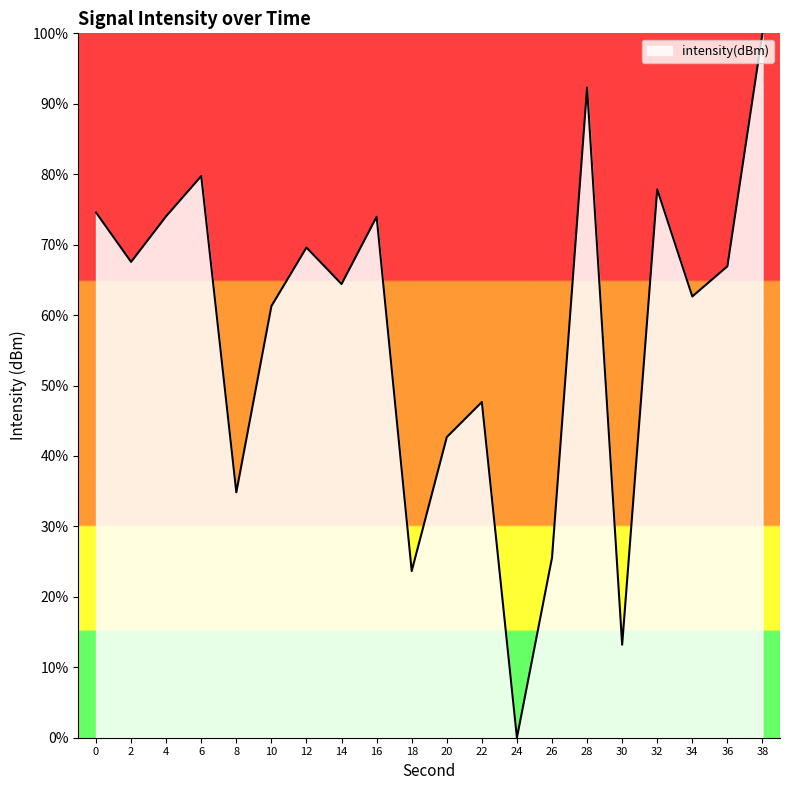

The value at 30 is 13.2. True or false?

True